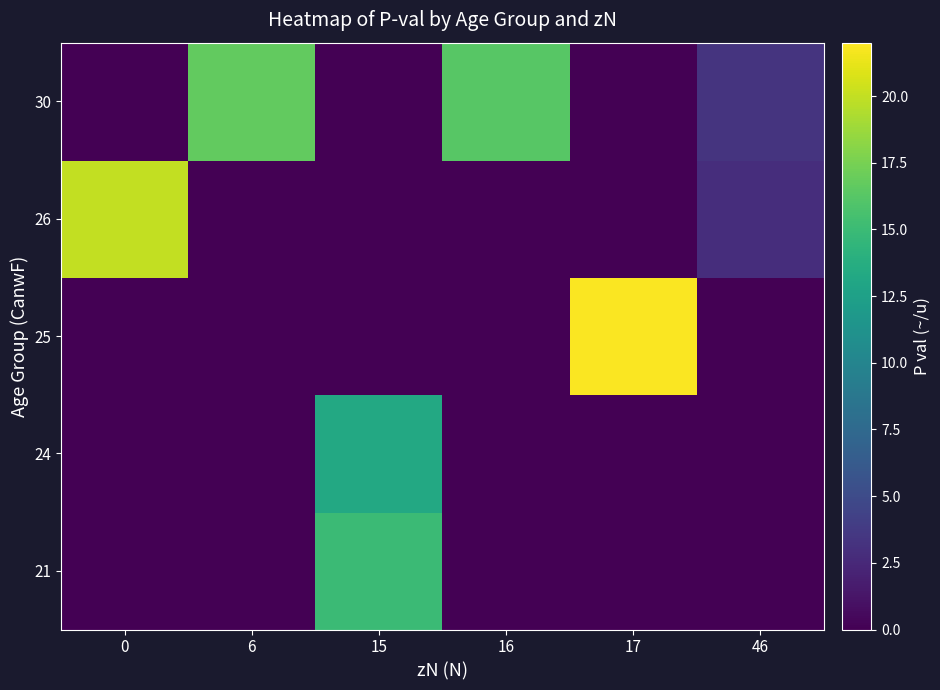

What is the total value across all series at 46?

6.2